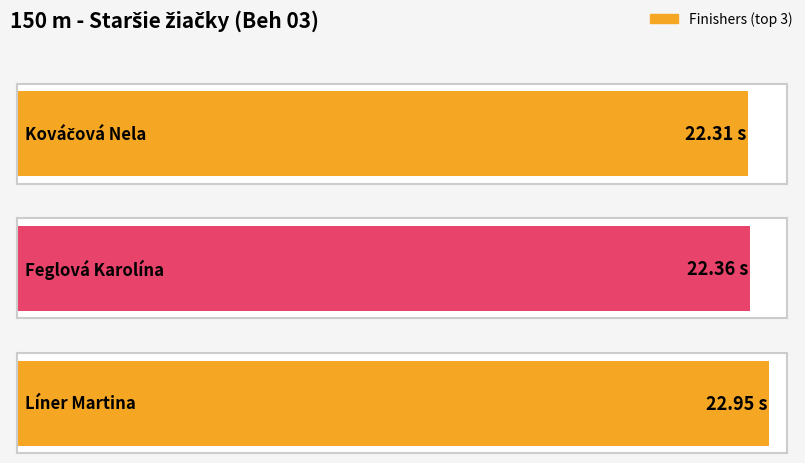

What is the label of the 3rd bar from the left?

Líner Martina